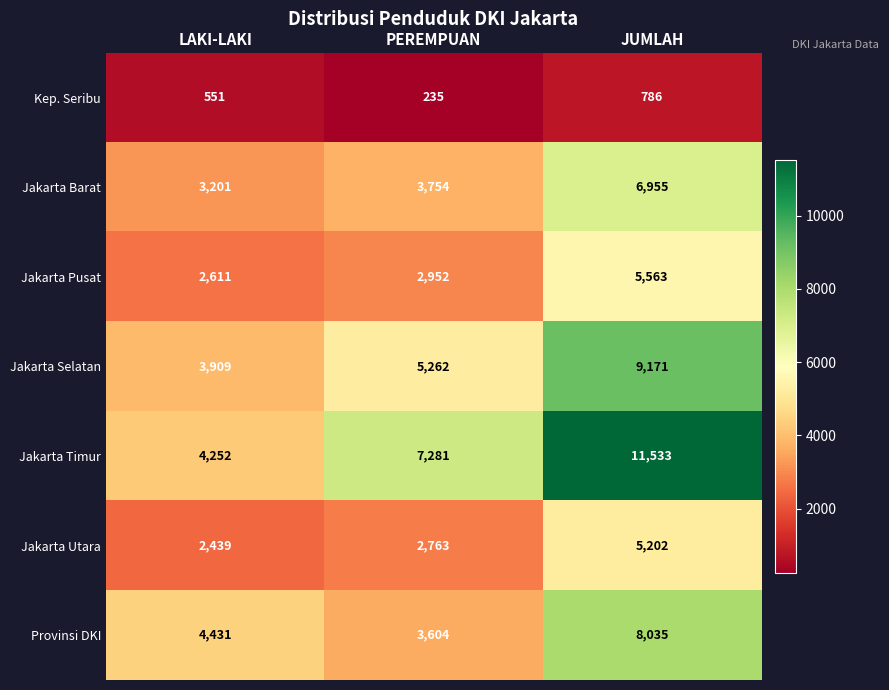

What is the difference between the maximum and minimum values in the Kep. Seribu series?

551